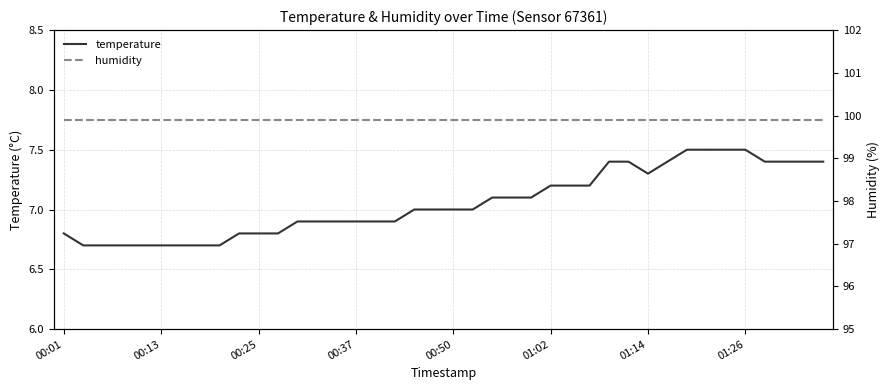

What position from the left is 00:25?

11